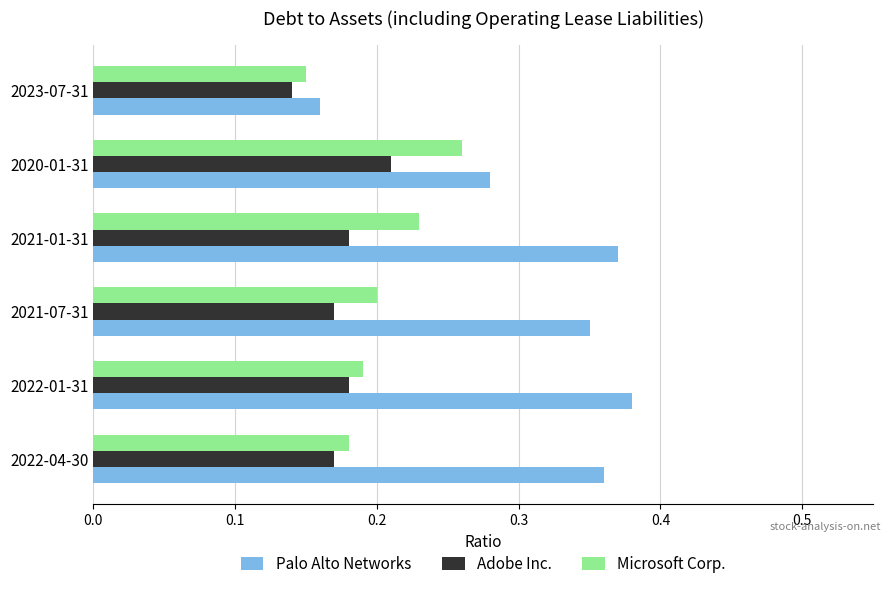

At how many categories does at least one series exceed 0?

6